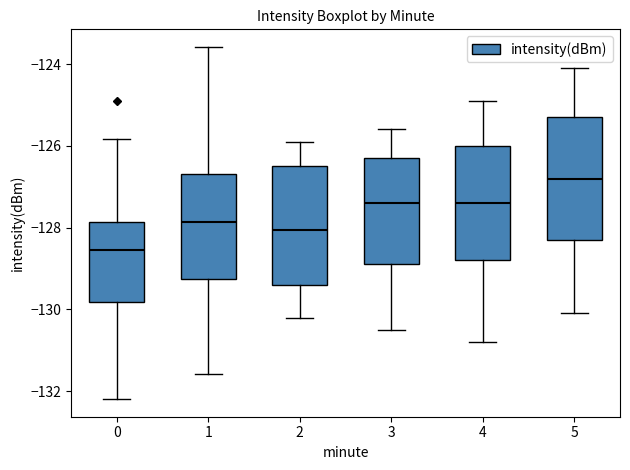

Where is the lower edge of the box at x = 4 on the y-axis? The values are not printed on the chart, so give them approximately, as read against the axis.

-128.8